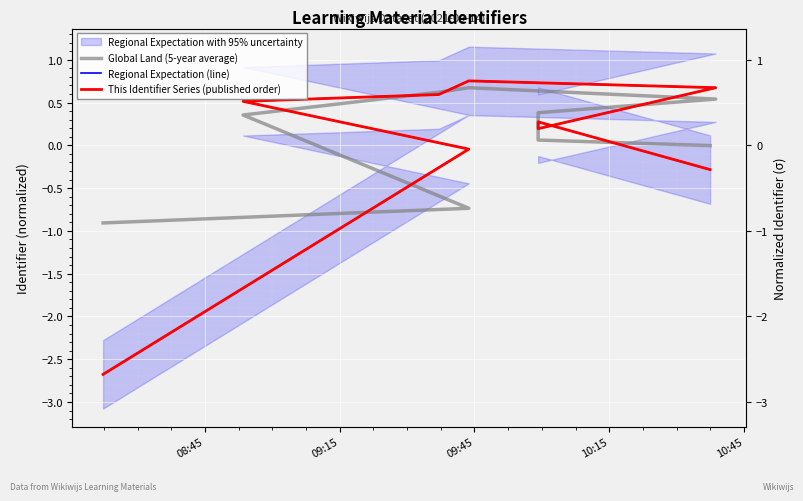

True or false: Global Land (5-year average) has more than 2 interior local peaks.

False